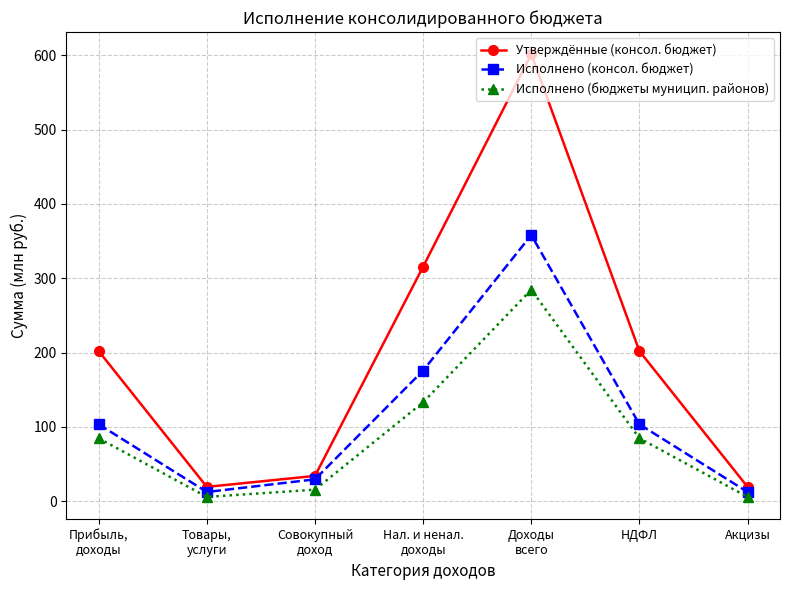

How many data points does each series have?

7